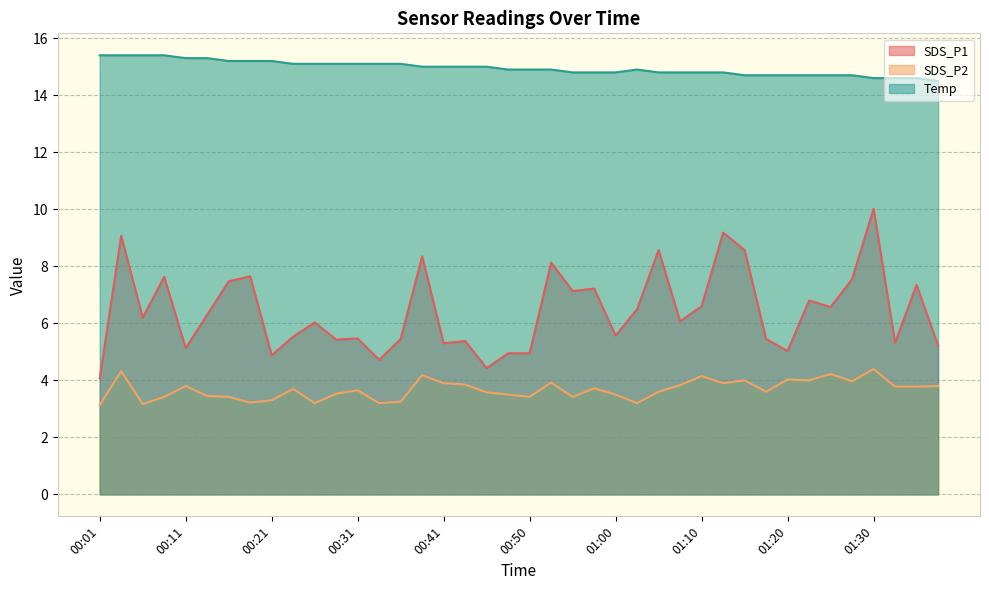

The value of Temp at 00:45 is 15.0. True or false?

True